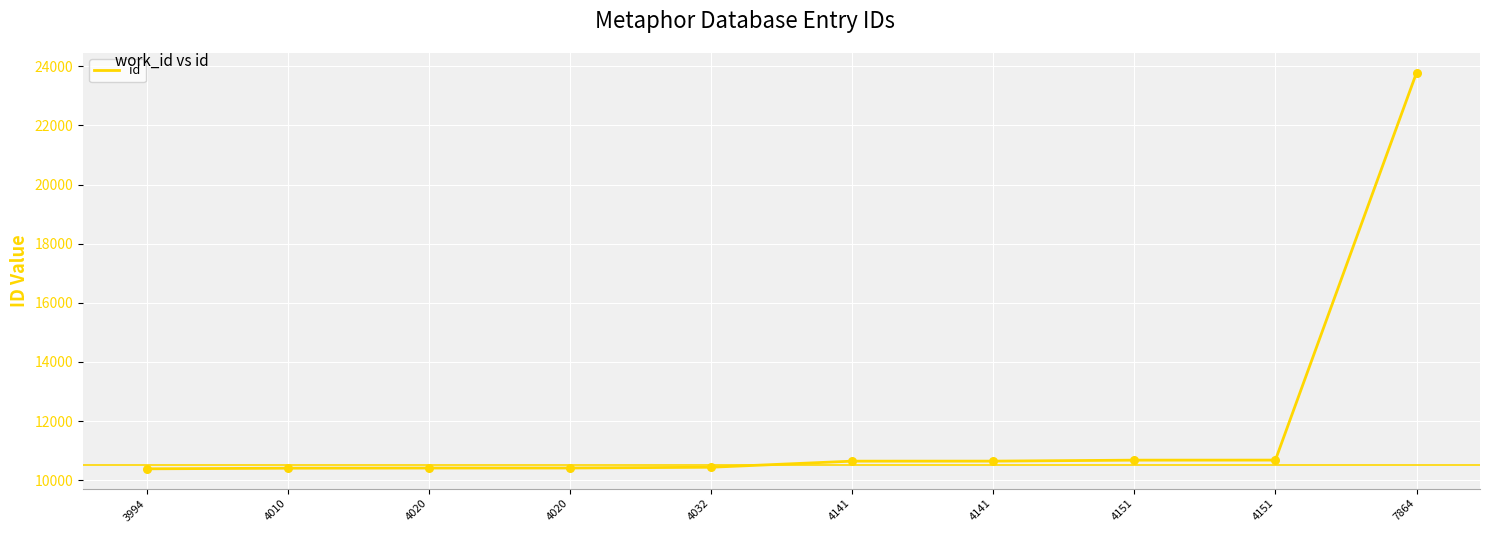

How many lines are shown in the chart?

1